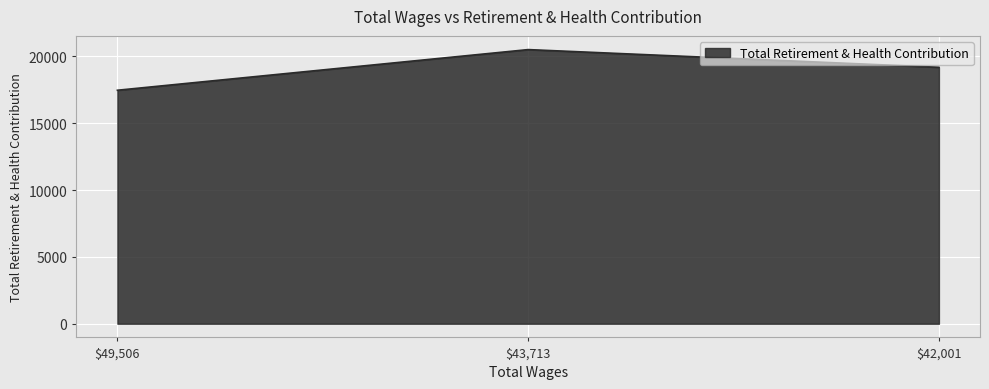

What value does the data have at $42,001?

19190